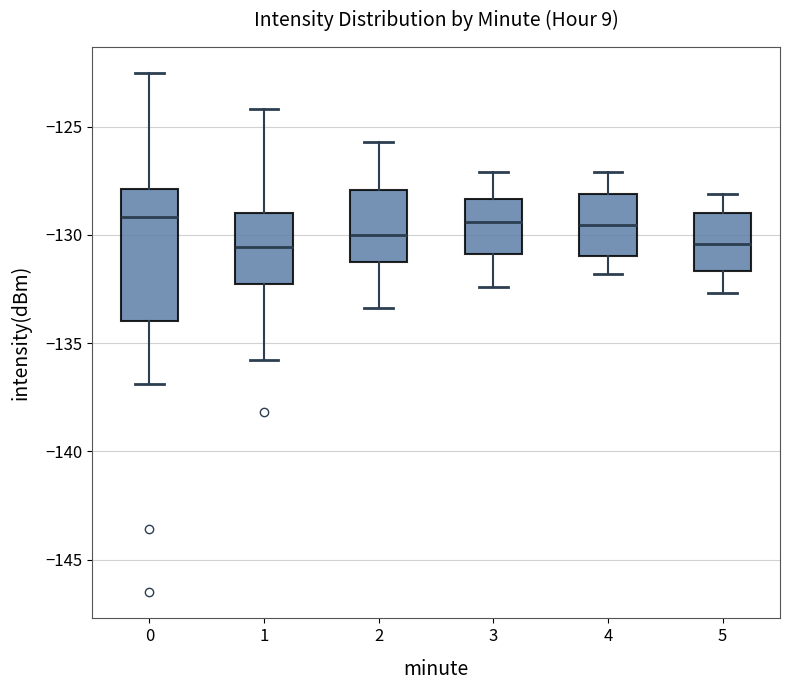

Where does the lower whisker of the box at x = 0 end on the y-axis? The values are not printed on the chart, so give them approximately, as read against the axis.

-137.0